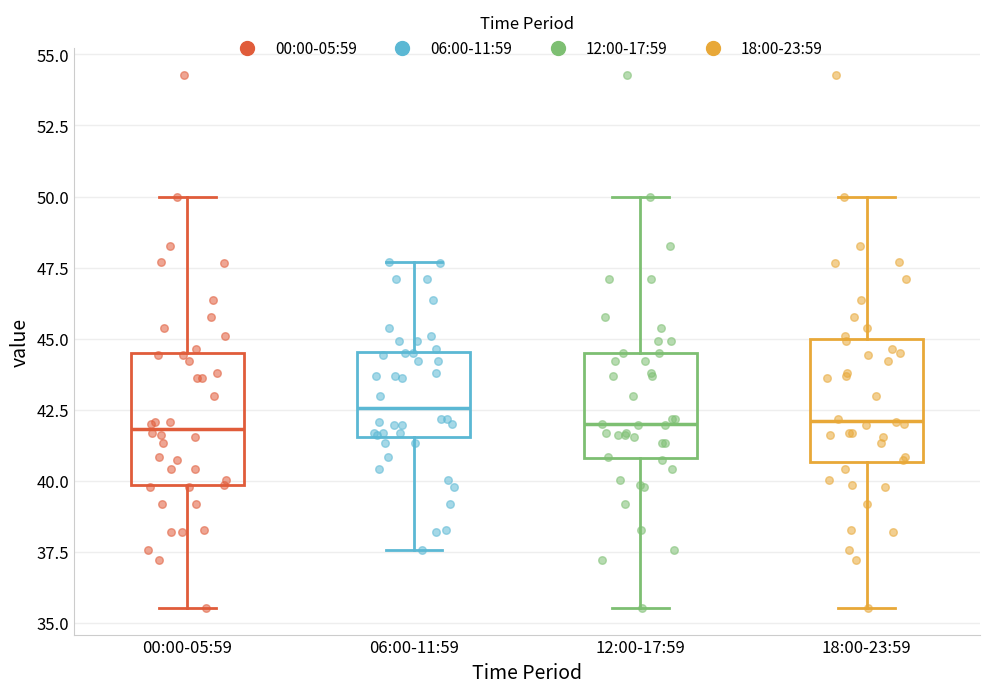

Reading left to right, read every box against the y-axis: the position of its median line, the range the box covers, and the ends of its whiskers. The values are not printed on the chart, so give them approximately, as read against the axis.

00:00-05:59: median 42.0, box 40.0 to 44.5, whiskers 35.5 to 50.0
06:00-11:59: median 42.5, box 41.5 to 44.5, whiskers 37.5 to 47.5
12:00-17:59: median 42.0, box 41.0 to 44.5, whiskers 35.5 to 50.0
18:00-23:59: median 42.0, box 40.5 to 45.0, whiskers 35.5 to 50.0